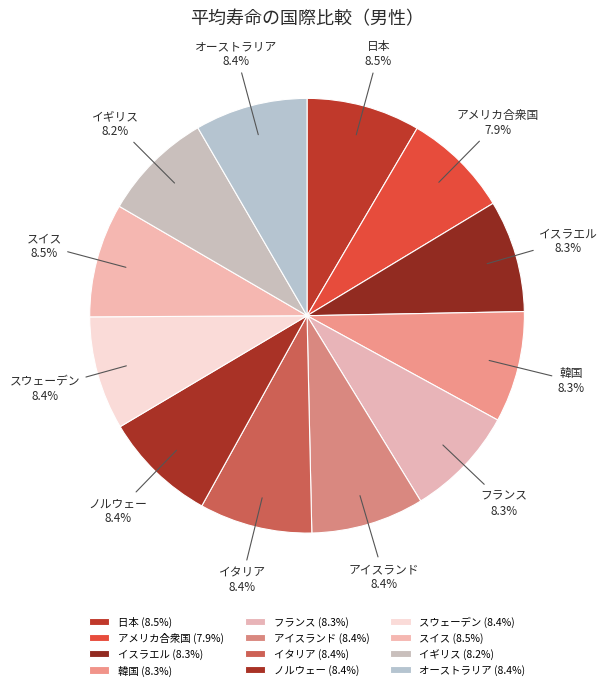

What percentage do アイスランド and イギリス together represent?

16.6%